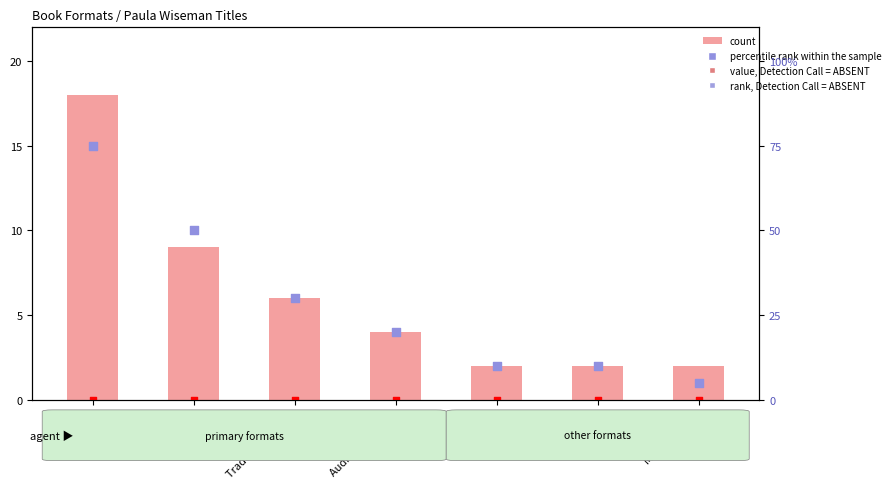

Which series has the largest total across all categories?

percentile rank within the sample